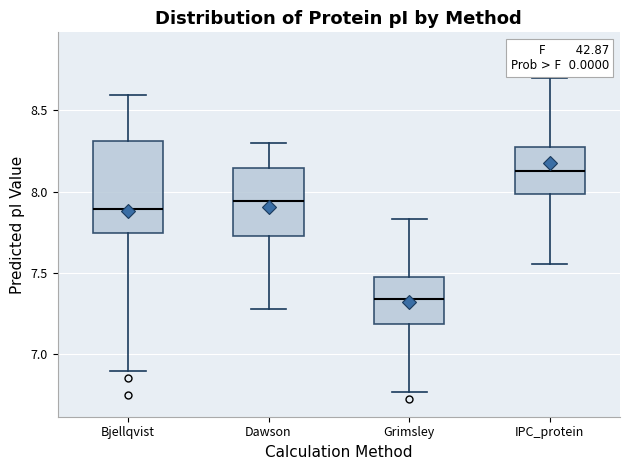

Which box has the lowest median line?

Grimsley